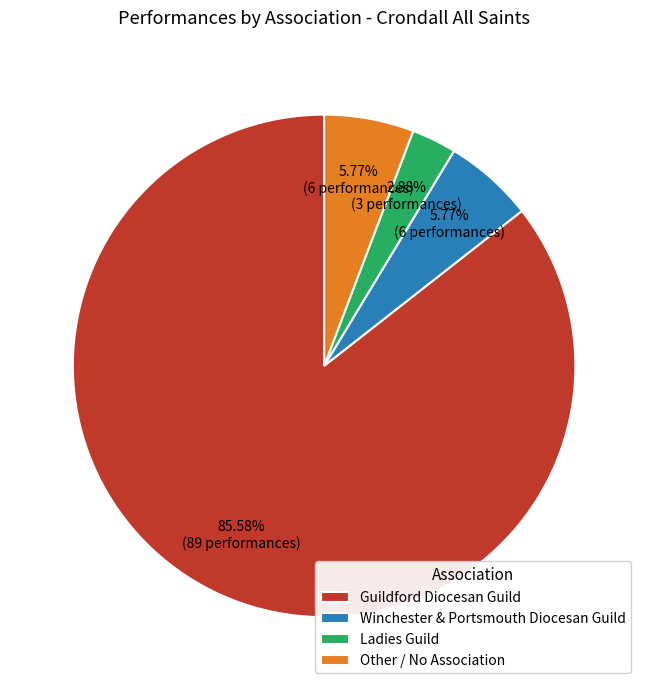

Count the number of slices in the pie.

4